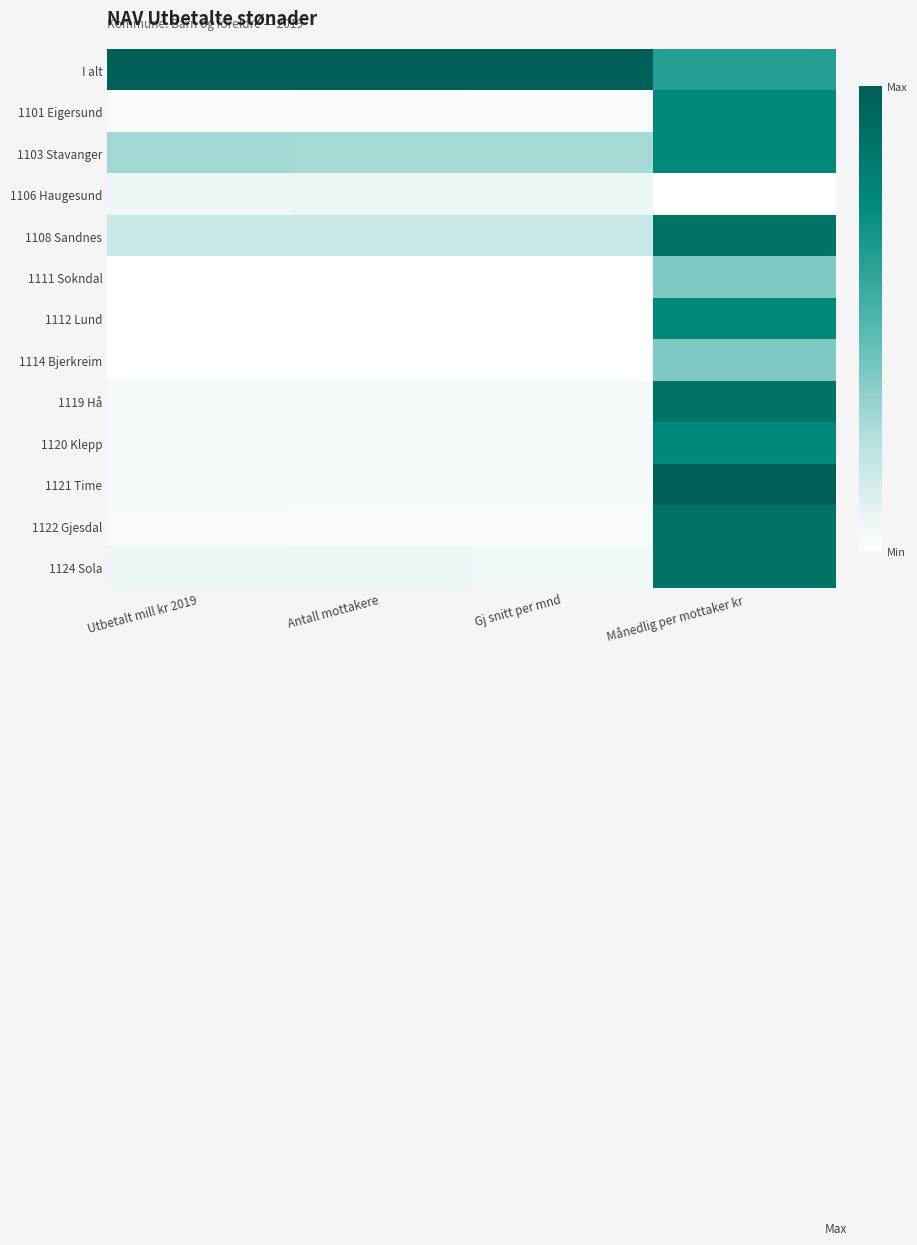

Reading right to left, extract all data points from this chart.

I alt: Månedlig per mottaker kr=0.6	Gj snitt per mnd=1.0	Antall mottakere=1.0	Utbetalt mill kr 2019=1.0
1101 Eigersund: Månedlig per mottaker kr=0.8	Gj snitt per mnd=0.0	Antall mottakere=0.0	Utbetalt mill kr 2019=0.0
1103 Stavanger: Månedlig per mottaker kr=0.8	Gj snitt per mnd=0.3	Antall mottakere=0.3	Utbetalt mill kr 2019=0.3
1106 Haugesund: Månedlig per mottaker kr=0.0	Gj snitt per mnd=0.1	Antall mottakere=0.1	Utbetalt mill kr 2019=0.1
1108 Sandnes: Månedlig per mottaker kr=0.9	Gj snitt per mnd=0.2	Antall mottakere=0.2	Utbetalt mill kr 2019=0.2
1111 Sokndal: Månedlig per mottaker kr=0.4	Gj snitt per mnd=0.0	Antall mottakere=0.0	Utbetalt mill kr 2019=0.0
1112 Lund: Månedlig per mottaker kr=0.8	Gj snitt per mnd=0.0	Antall mottakere=0.0	Utbetalt mill kr 2019=0.0
1114 Bjerkreim: Månedlig per mottaker kr=0.4	Gj snitt per mnd=0.0	Antall mottakere=0.0	Utbetalt mill kr 2019=0.0
1119 Hå: Månedlig per mottaker kr=0.9	Gj snitt per mnd=0.0	Antall mottakere=0.0	Utbetalt mill kr 2019=0.0
1120 Klepp: Månedlig per mottaker kr=0.8	Gj snitt per mnd=0.0	Antall mottakere=0.0	Utbetalt mill kr 2019=0.0
1121 Time: Månedlig per mottaker kr=1.0	Gj snitt per mnd=0.0	Antall mottakere=0.0	Utbetalt mill kr 2019=0.0
1122 Gjesdal: Månedlig per mottaker kr=0.9	Gj snitt per mnd=0.0	Antall mottakere=0.0	Utbetalt mill kr 2019=0.0
1124 Sola: Månedlig per mottaker kr=0.9	Gj snitt per mnd=0.1	Antall mottakere=0.1	Utbetalt mill kr 2019=0.1